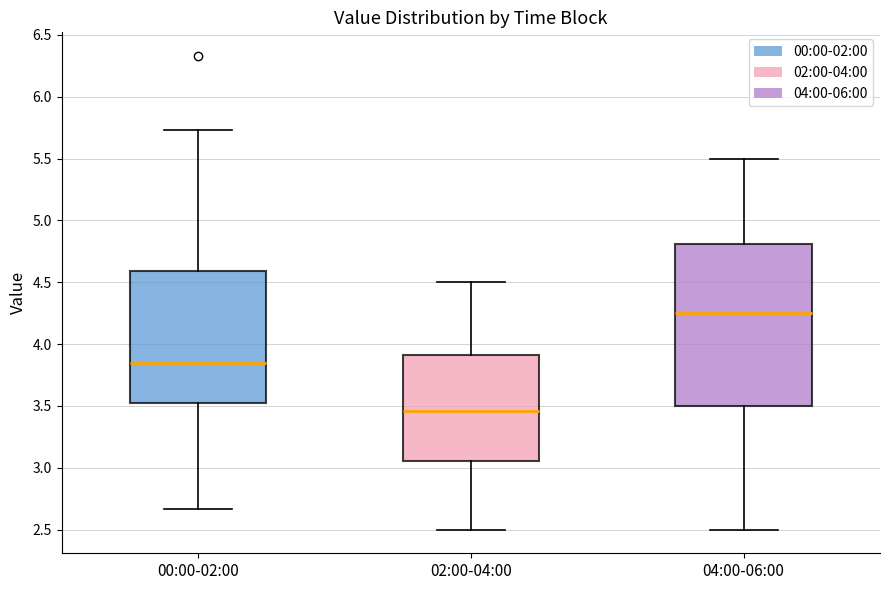

Where is the upper edge of the box for 04:00-06:00 on the y-axis? The values are not printed on the chart, so give them approximately, as read against the axis.

4.80